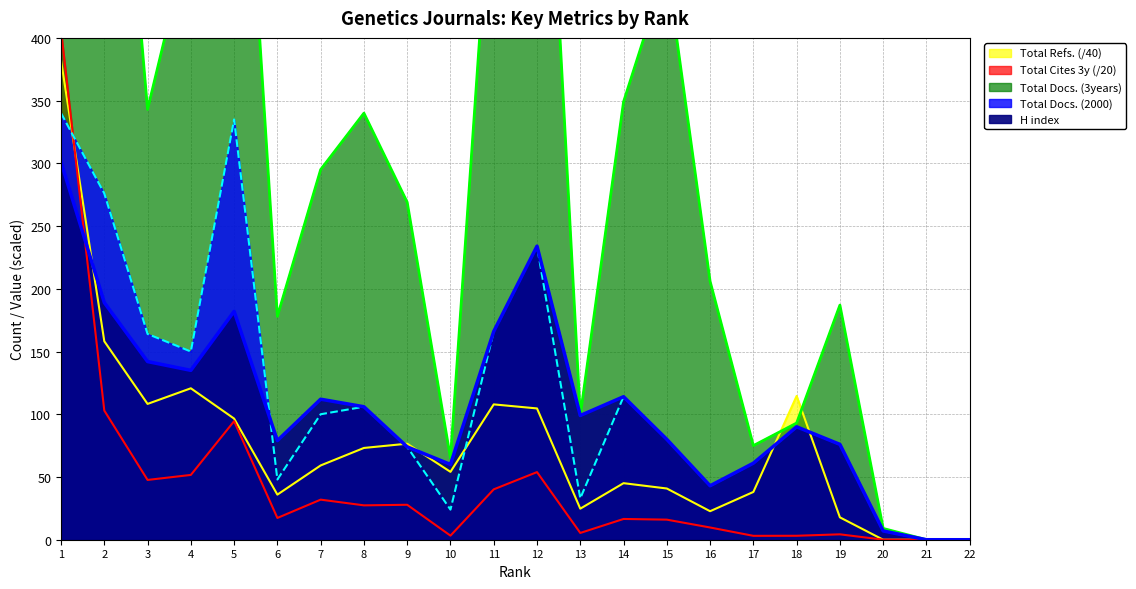

Between which two adjacent categories do Total Refs. and Total Docs. (3years) first intersect?

17 and 18